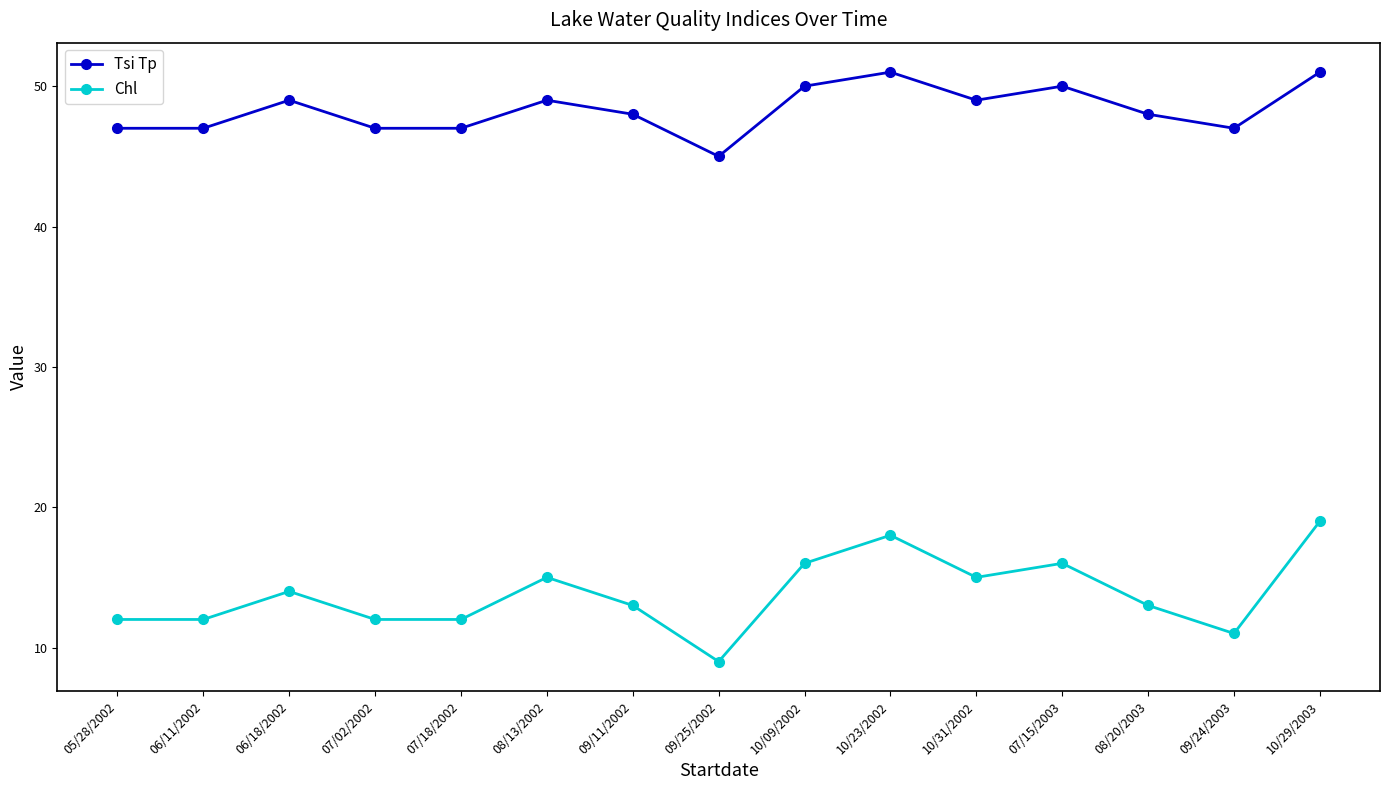

What is the value of the Chl point at the 2nd from the left?

12